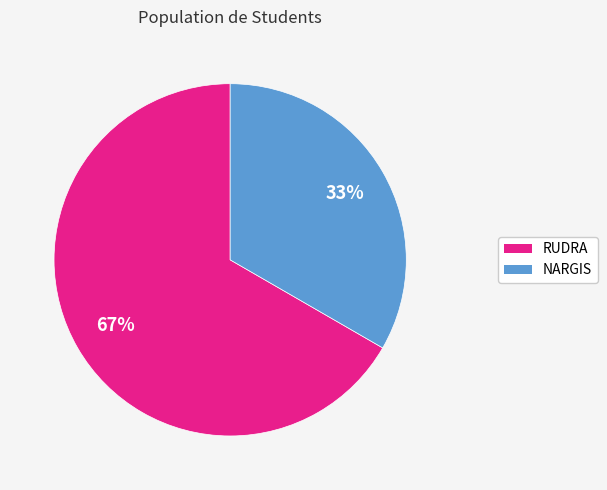

True or false: NARGIS accounts for 24% of the total.

False